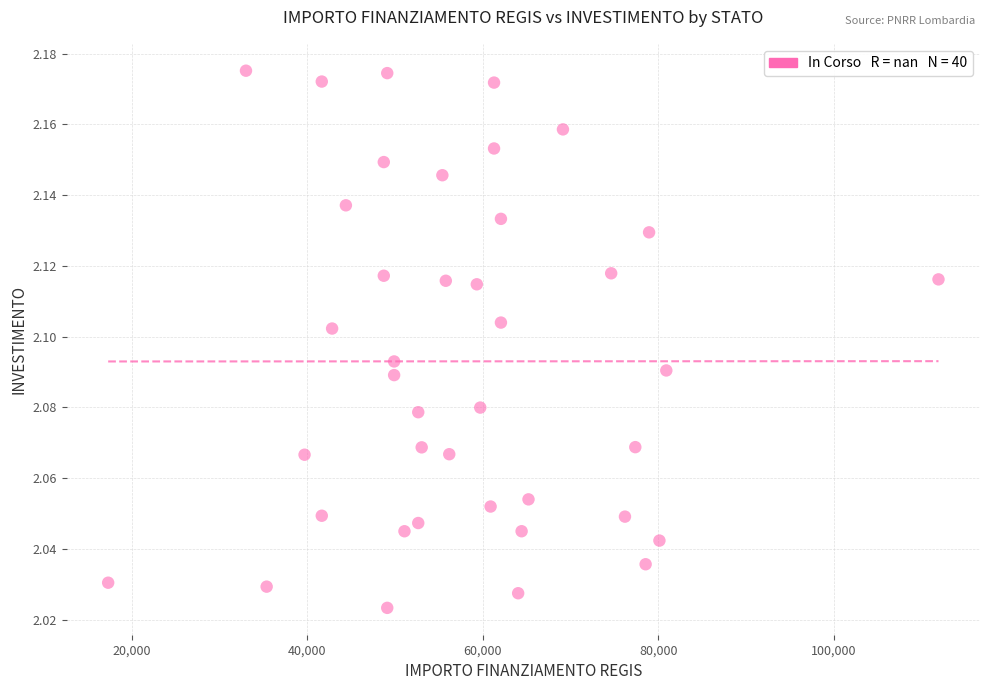

What is the range of X values (max minus min)?

94665.7